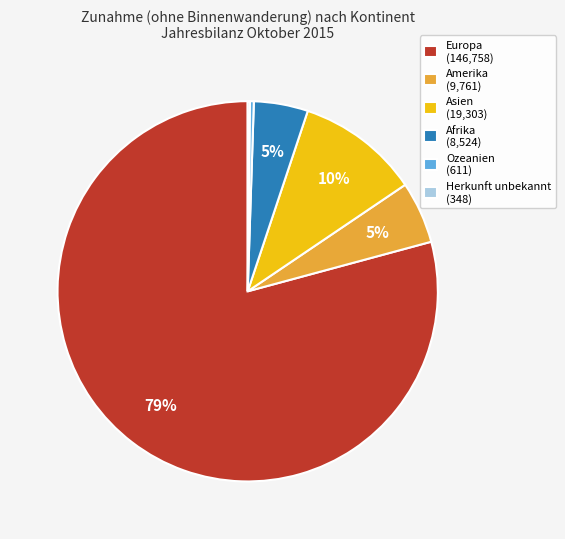

Do Afrika (8,524) and Ozeanien (611) together represent more than half of the pie?

No